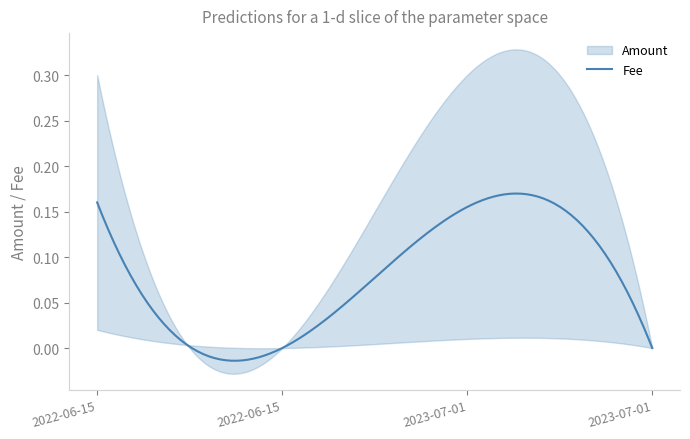

What is the total value across all series at 2022-06-15 16:21:28?

0.3